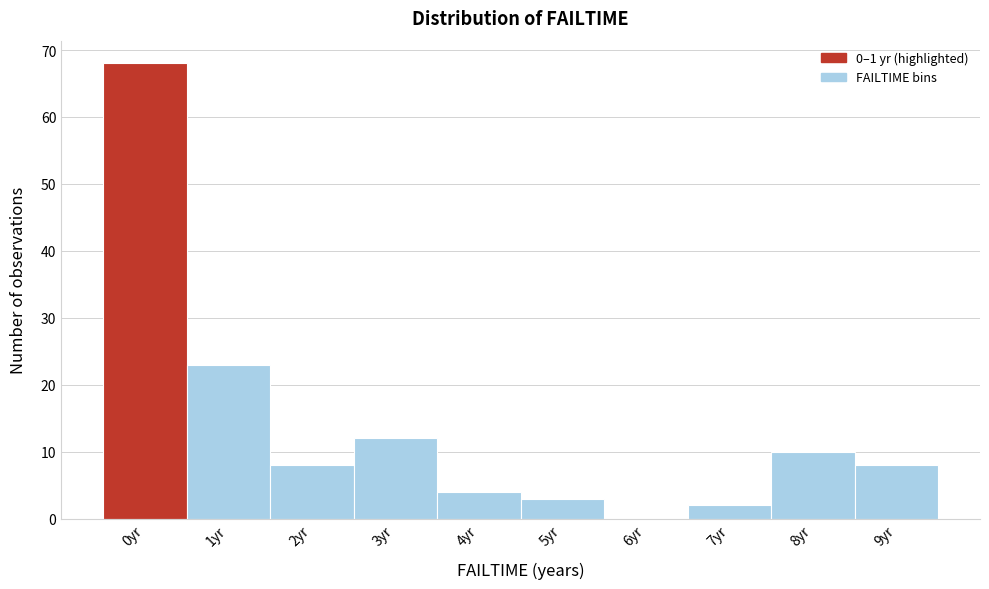

Reading right to left, extract all data points from this chart.

9yr=8	8yr=10	7yr=2	6yr=0	5yr=3	4yr=4	3yr=12	2yr=8	1yr=23	0yr=68